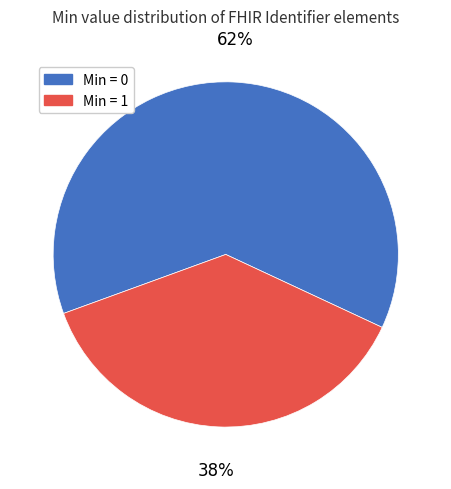

Is there a majority slice in this chart?

Yes